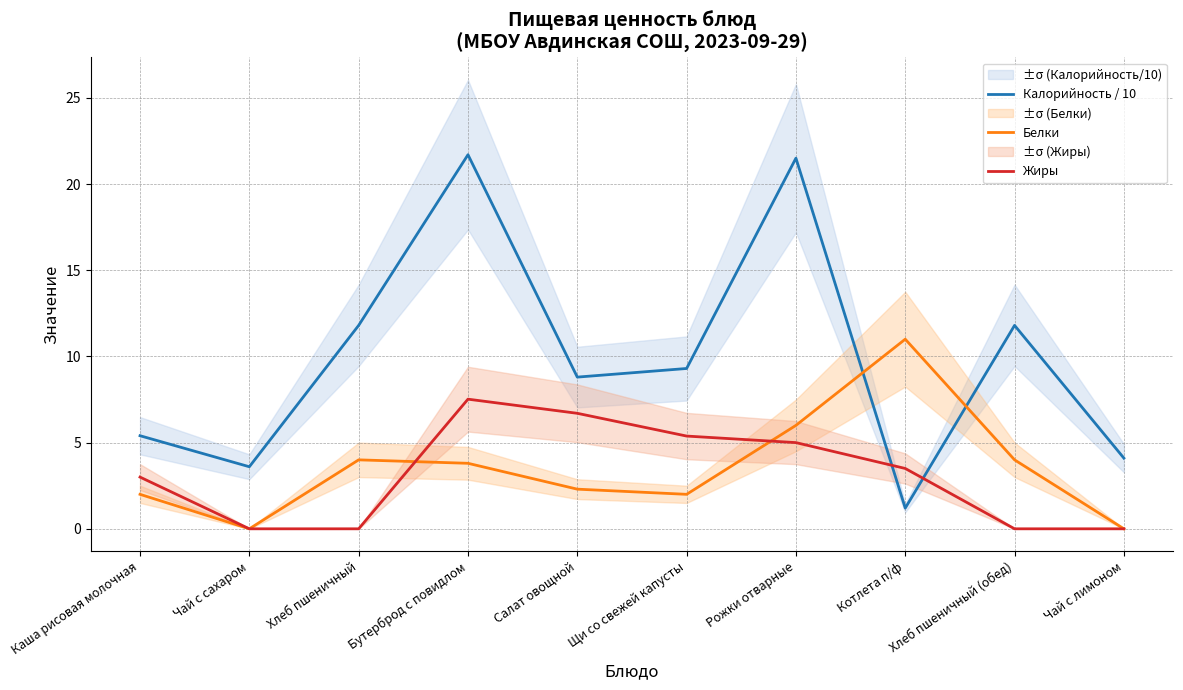

List the series in order of their peak value, lowest first.

Жиры, Белки, Калорийность / 10